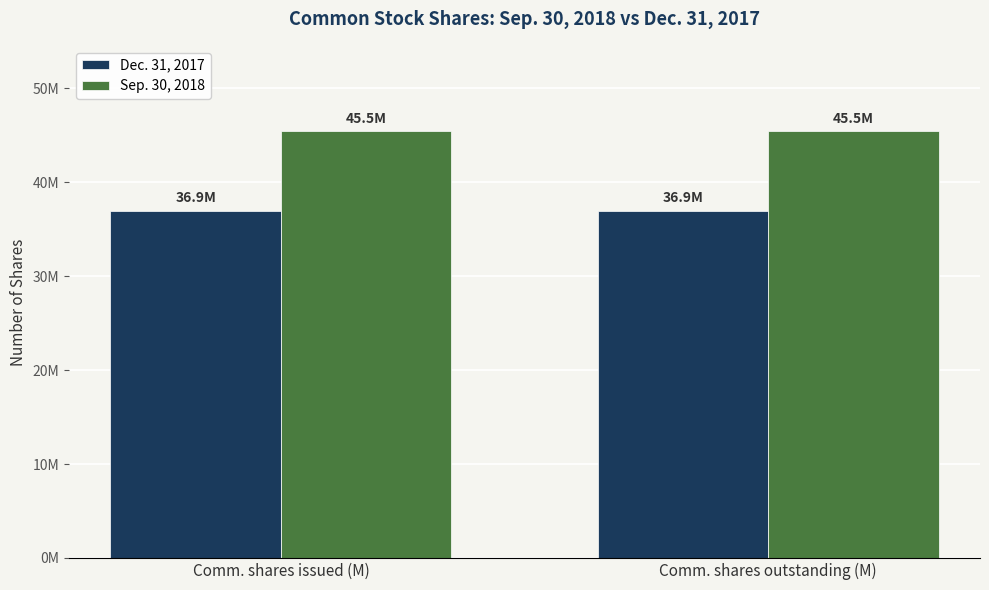

At which category is the sum across all series the highest?

Comm. shares issued (M)